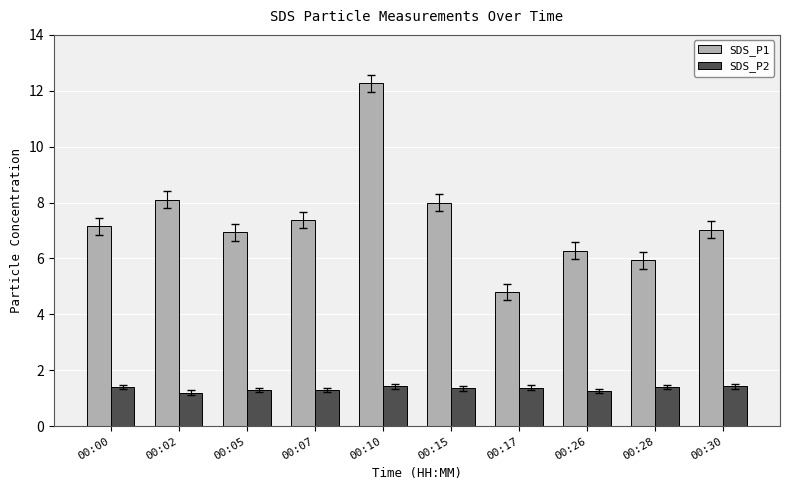

Which series has the largest range (max minus min)?

SDS_P1